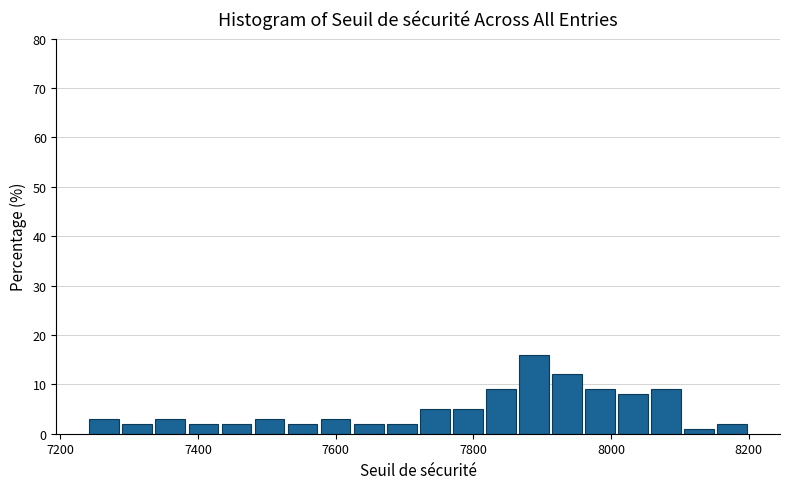

Read against the x-axis, roughly where is the centre of the tallest bar?

7880